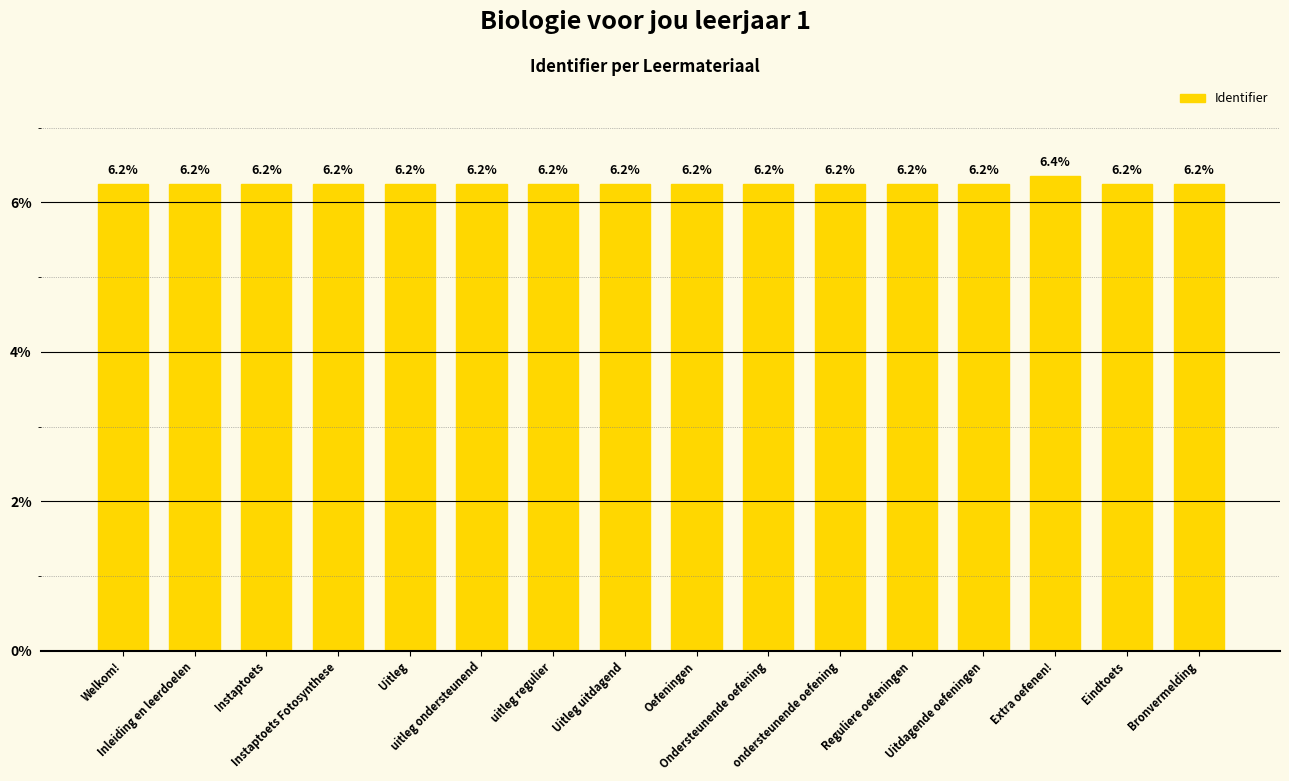

What is the value of the 6th bar from the left?

6.2